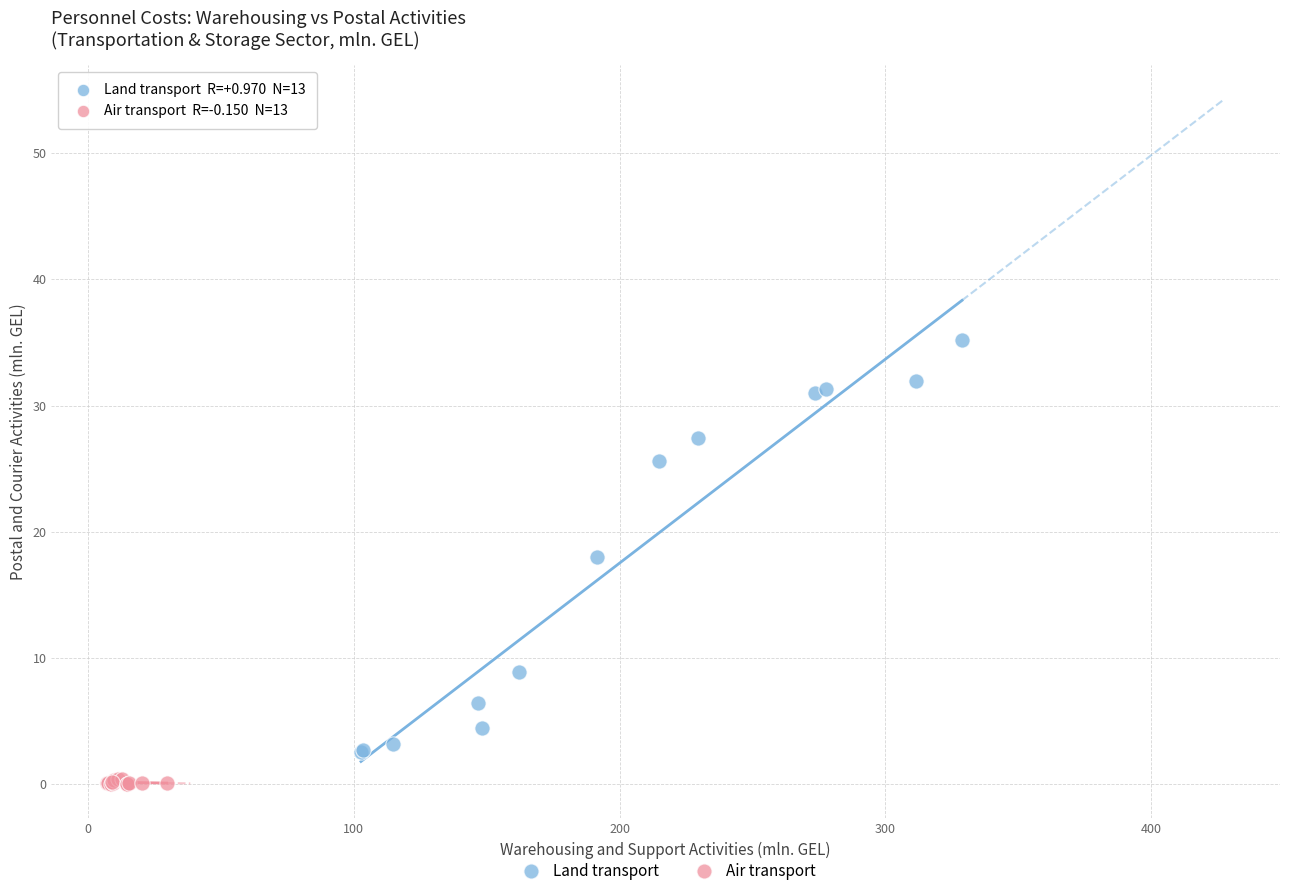

Which series reaches the maximum Y coordinate?

Land transport